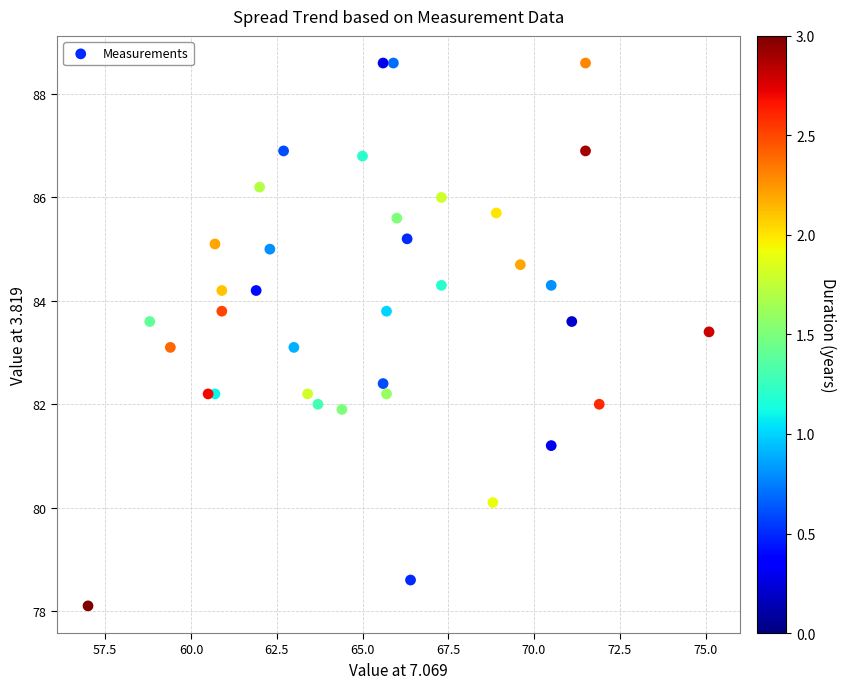

What is the range of Y values (max minus min)?

10.5